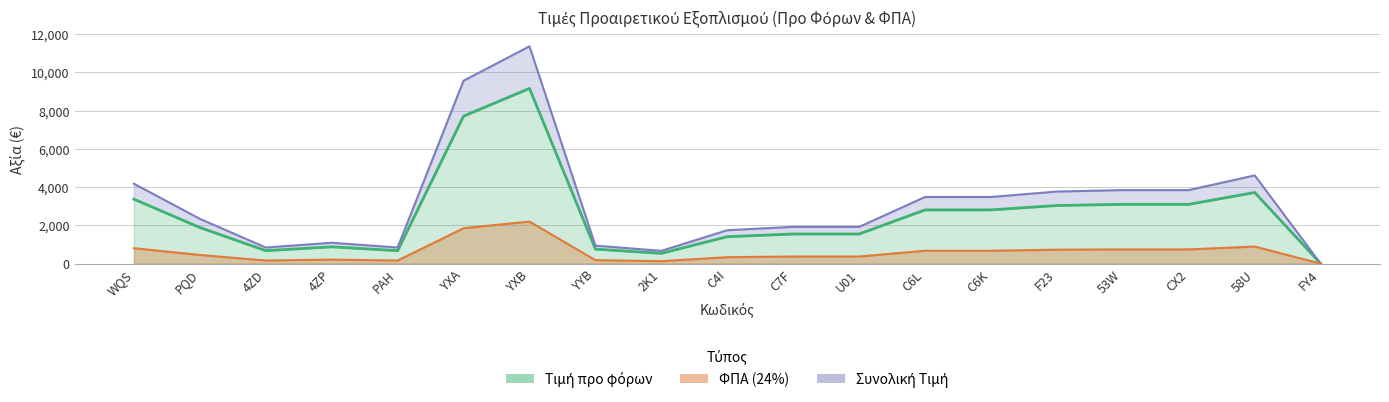

At which category is the sum across all series the highest?

YXB